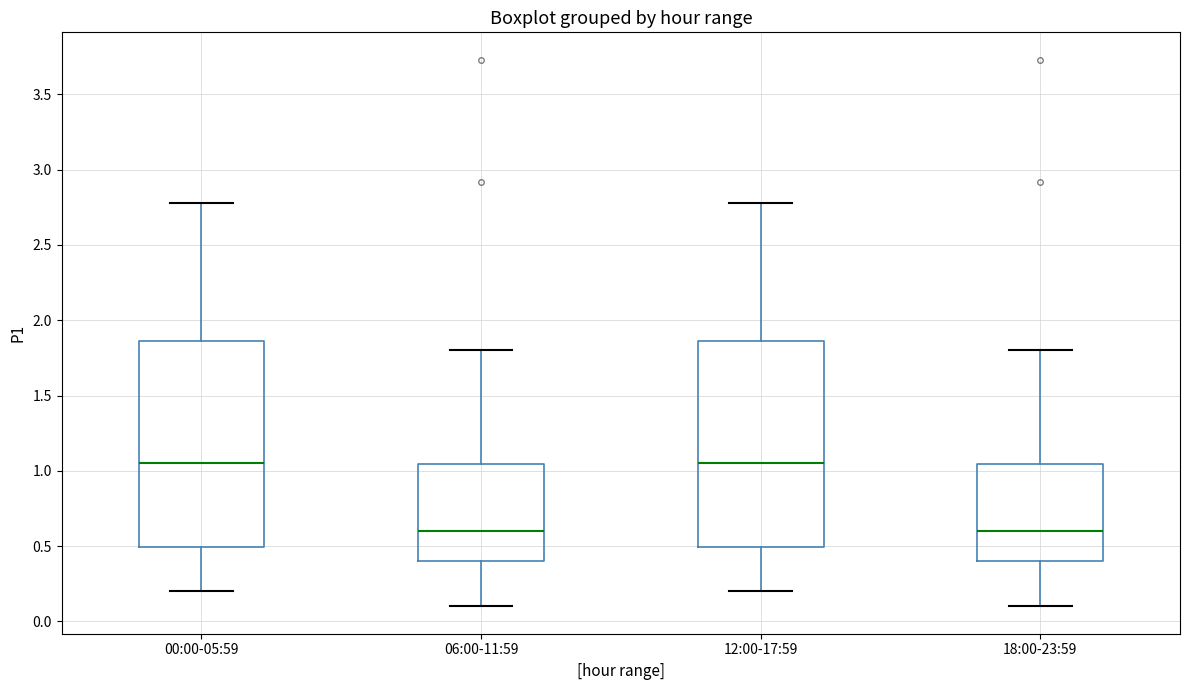

Where is the upper edge of the box for 06:00-11:59 on the y-axis? The values are not printed on the chart, so give them approximately, as read against the axis.

1.05